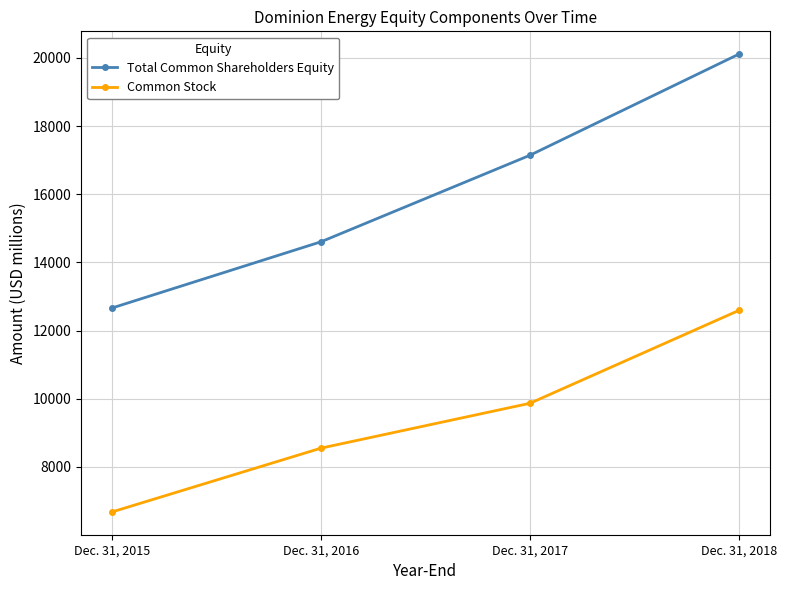

Which series changed the most between Dec. 31, 2015 and Dec. 31, 2018?

Total Common Shareholders Equity